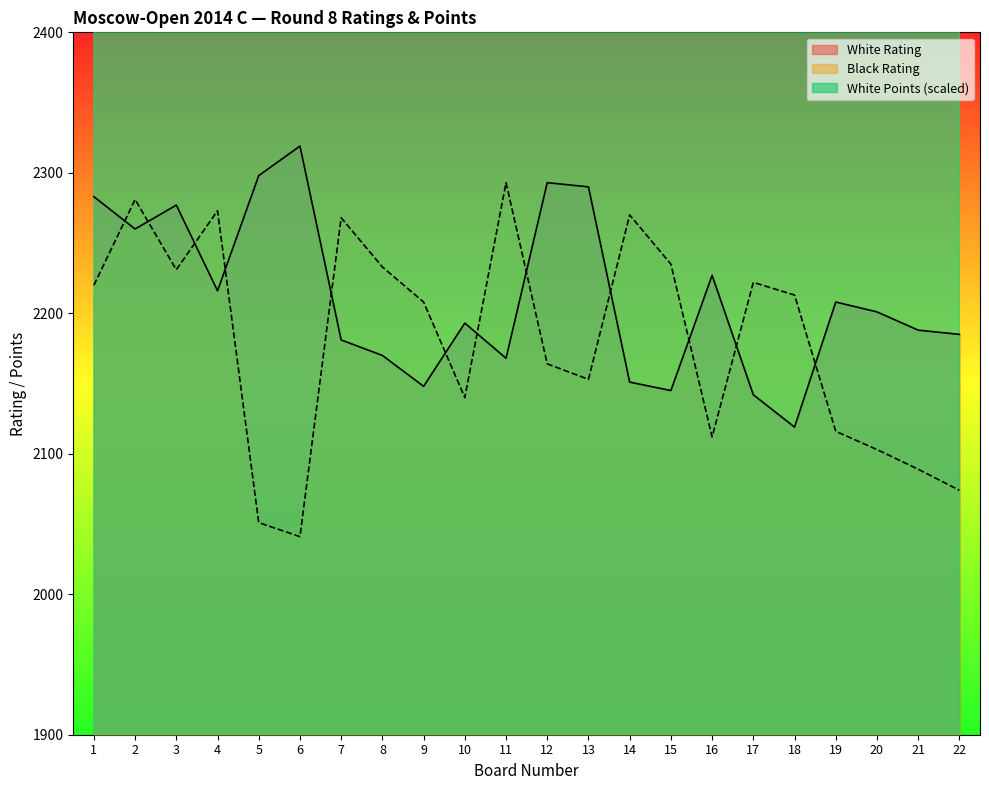

What is the maximum value for White Rating?

2319